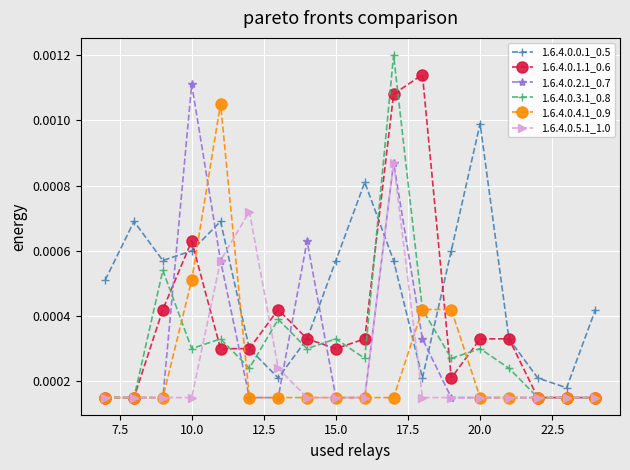

Which series has the largest total across all categories?

1.6.4.0.0.1_0.5